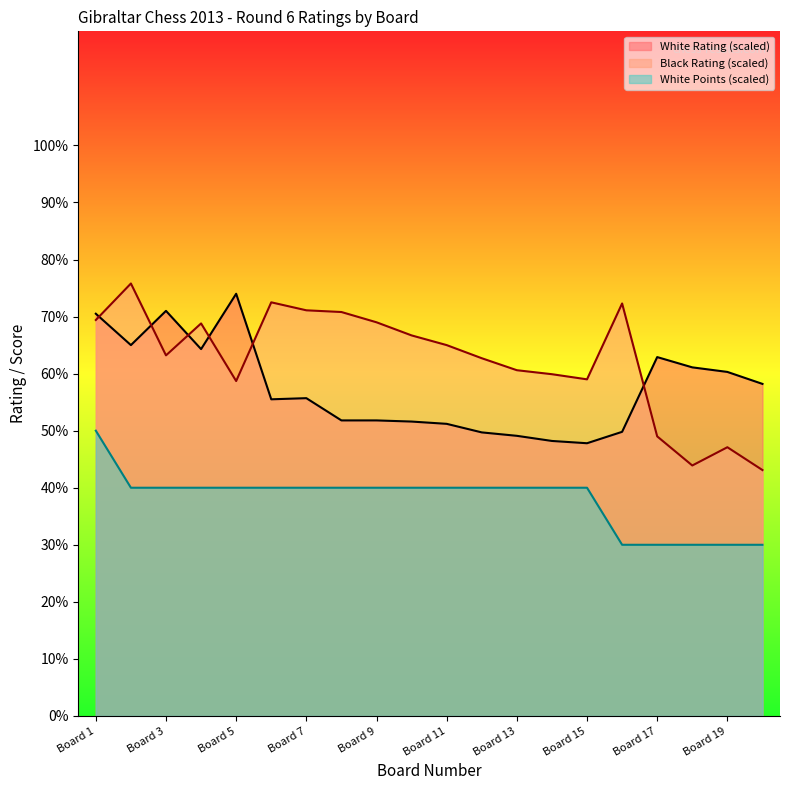

What is the difference between the second highest and minimum values in the White Rating series?

23.2